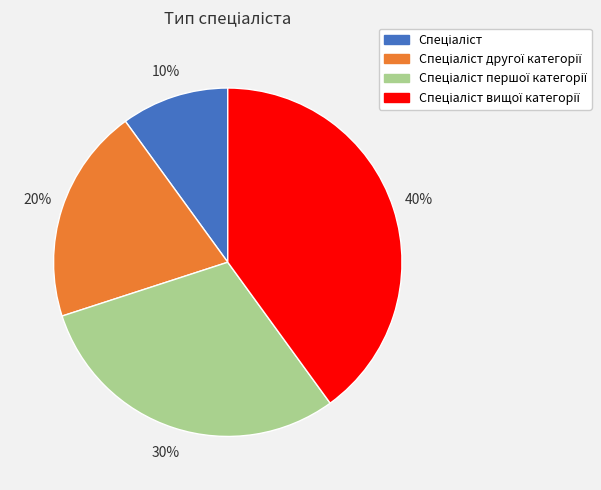

To the nearest percent, what is the difference between the largest and smallest slice percentages?

30%